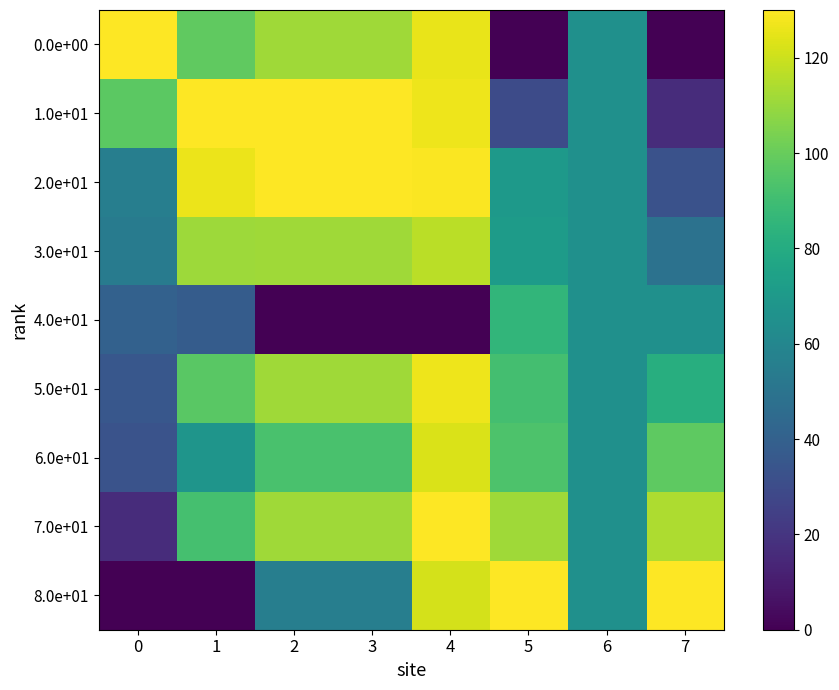

What is the total value across all series at 4?

999.0